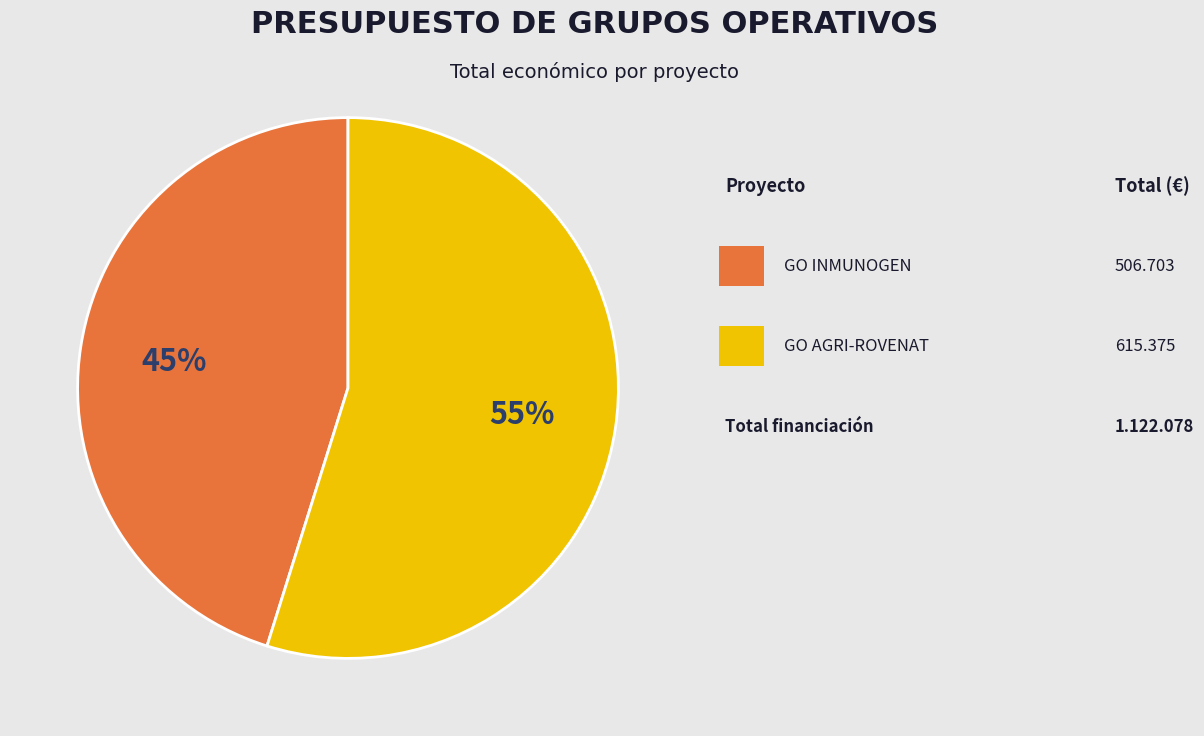

Is there a majority slice in this chart?

Yes